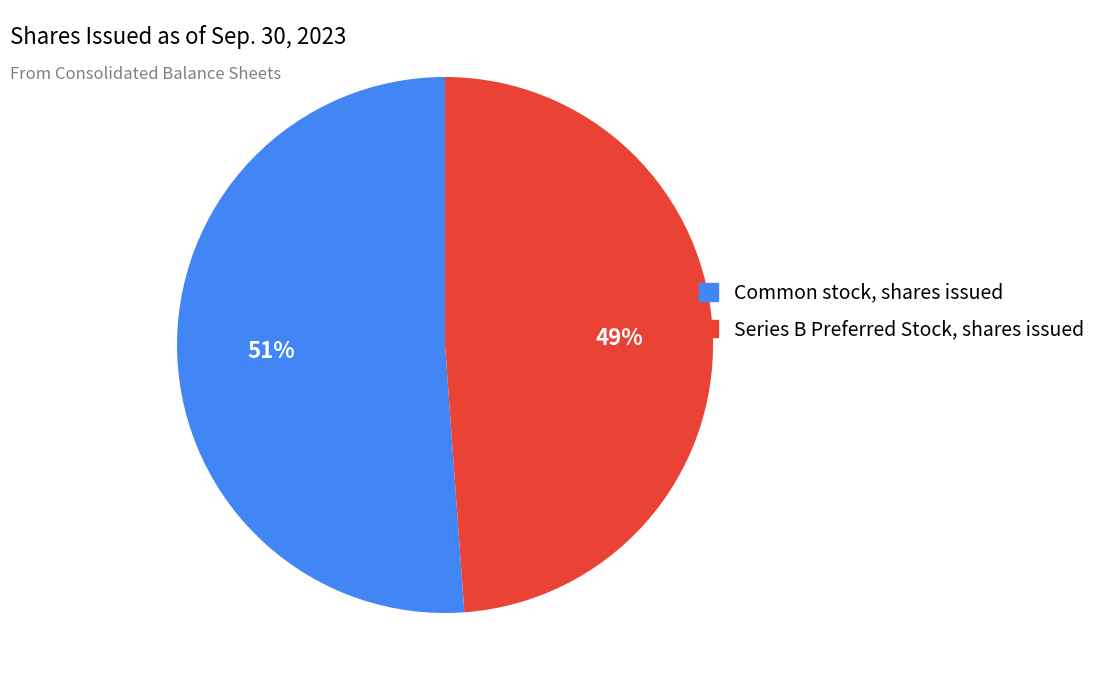

Count the number of slices in the pie.

2